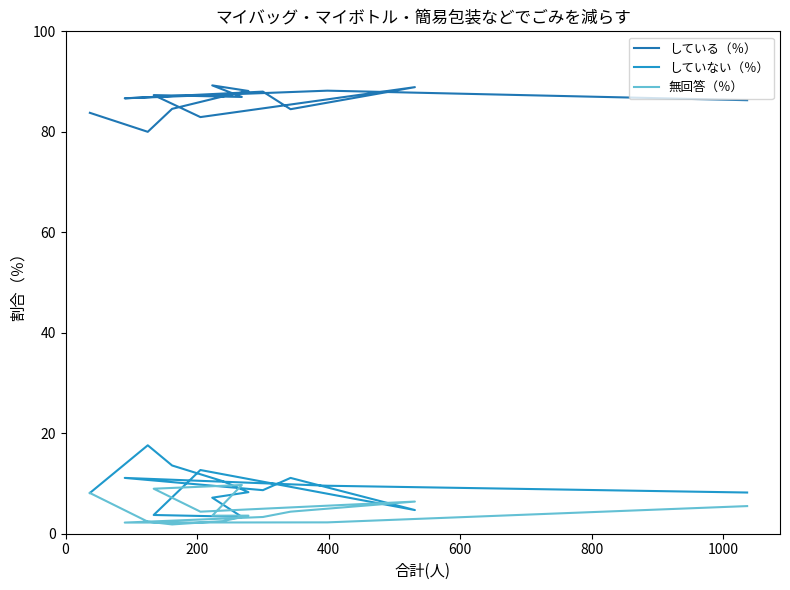

What is the average value of the していない（％） series?

9.2